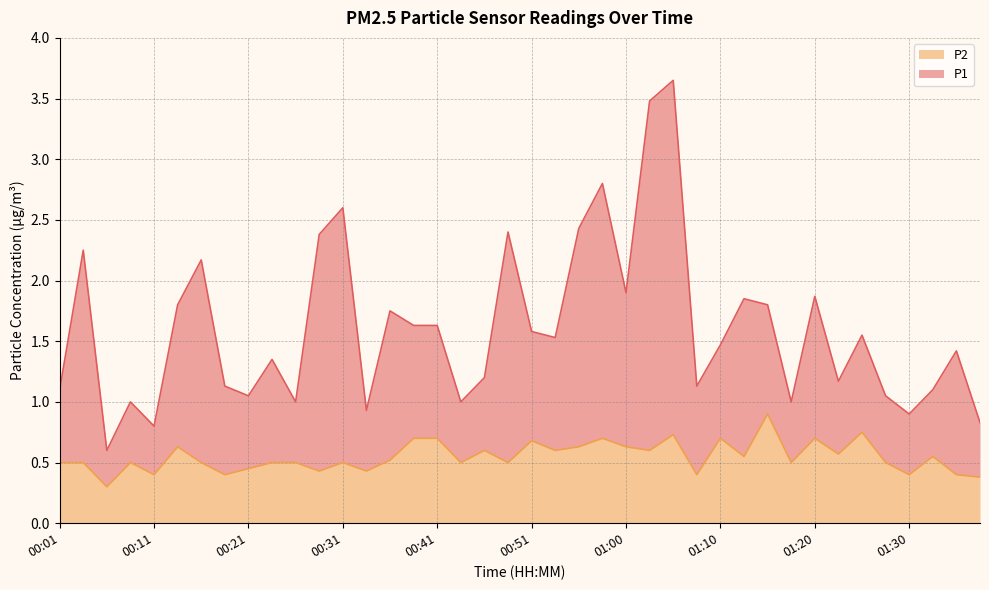

Which label corresponds to the largest value in the chart?

01:05